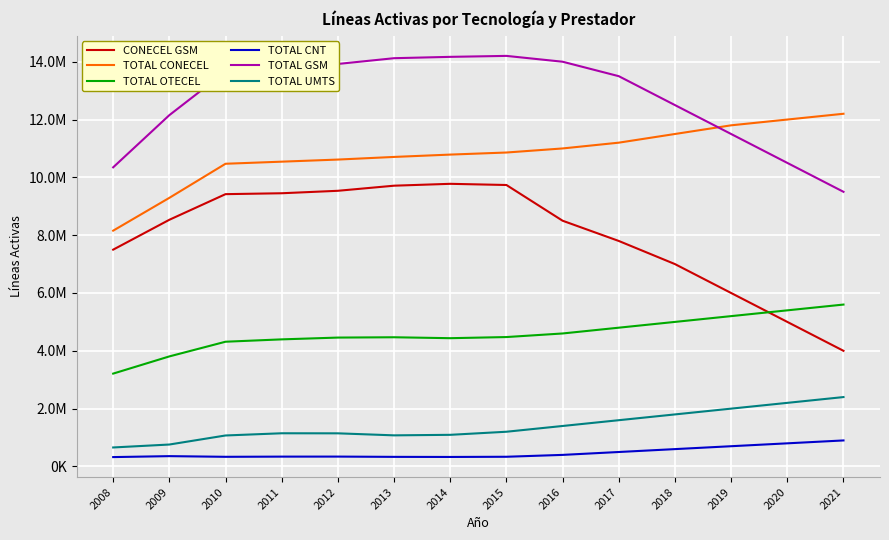

Reading left to right, list all the values displayed in this chart.

CONECEL GSM: 2008=7499370	2009=8532691	2010=9419193	2011=9450397	2012=9535293	2013=9711813	2014=9776606	2015=9735671	2016=8500000	2017=7800000	2018=7000000	2019=6000000	2020=5000000	2021=4000000
TOTAL CONECEL: 2008=8156359	2009=9291268	2010=10470502	2011=10542836	2012=10615546	2013=10706611	2014=10787725	2015=10859278	2016=11000000	2017=11200000	2018=11500000	2019=11800000	2020=12000000	2021=12200000
TOTAL OTECEL: 2008=3211922	2009=3806432	2010=4314599	2011=4395998	2012=4457956	2013=4468931	2014=4436954	2015=4476084	2016=4600000	2017=4800000	2018=5000000	2019=5200000	2020=5400000	2021=5600000
TOTAL CNT: 2008=323967	2009=356900	2010=333730	2011=340203	2012=341177	2013=331798	2014=328641	2015=335329	2016=400000	2017=500000	2018=600000	2019=700000	2020=800000	2021=900000
TOTAL GSM: 2008=10346902	2009=12151710	2010=13657394	2011=13759432	2012=13922671	2013=14121932	2014=14168292	2015=14201696	2016=14000000	2017=13500000	2018=12500000	2019=11500000	2020=10500000	2021=9500000
TOTAL UMTS: 2008=656989	2009=758577	2010=1071603	2011=1147946	2012=1145810	2013=1075928	2014=1094119	2015=1200732	2016=1400000	2017=1600000	2018=1800000	2019=2000000	2020=2200000	2021=2400000